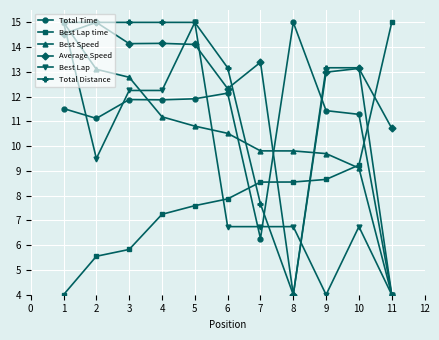

The value of Best Lap at 8 is 6.8. True or false?

True